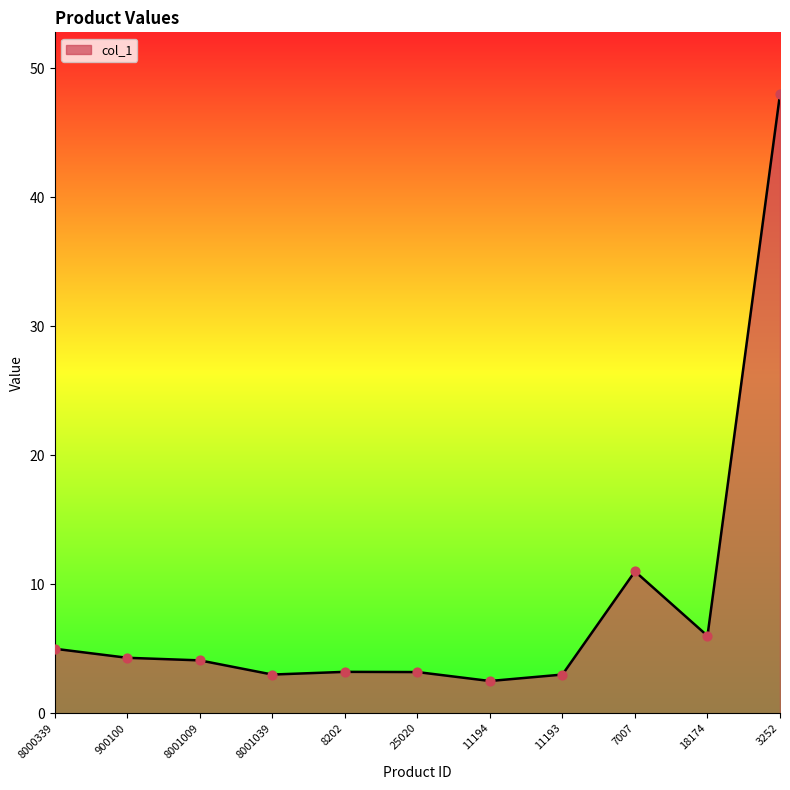

Between 8001009 and 11194, which is larger?

8001009